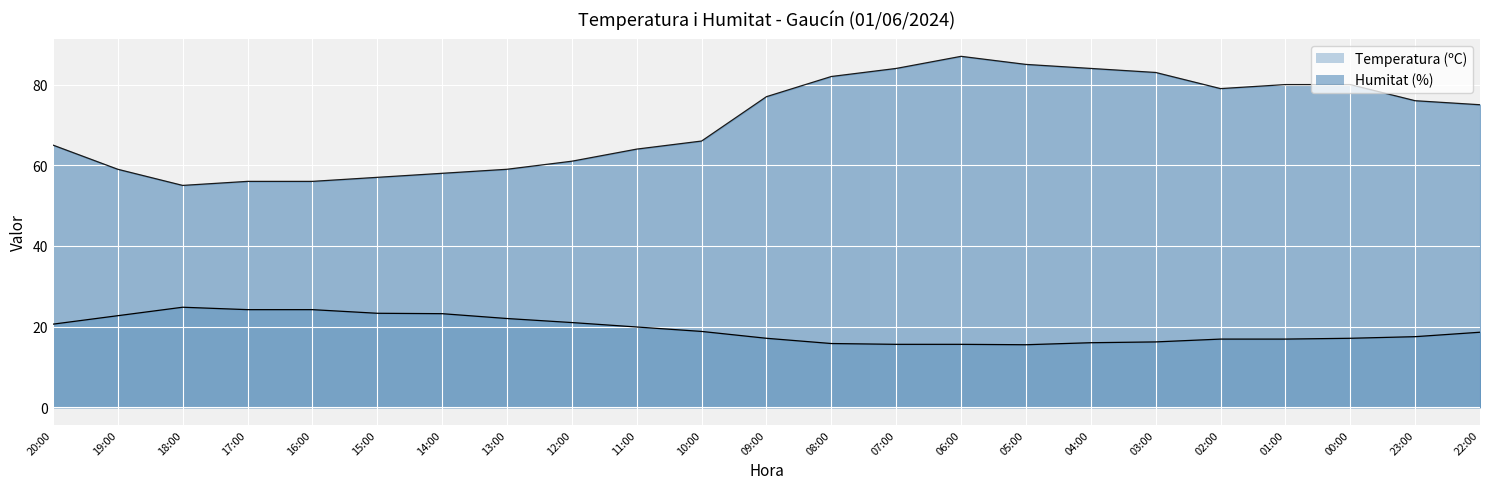

True or false: Temperatura (ºC) and Humitat (%) intersect in this chart.

False